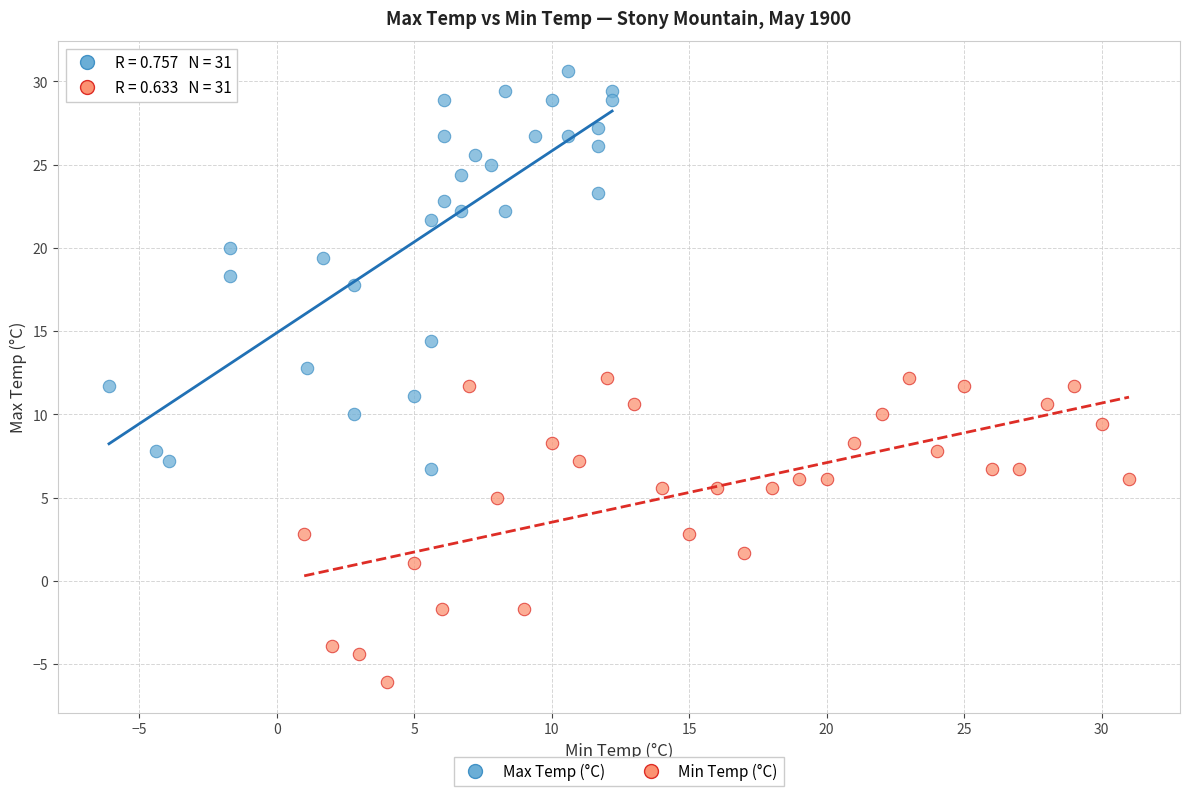

Which series has the widest spread of Y values?

Max Temp (°C)